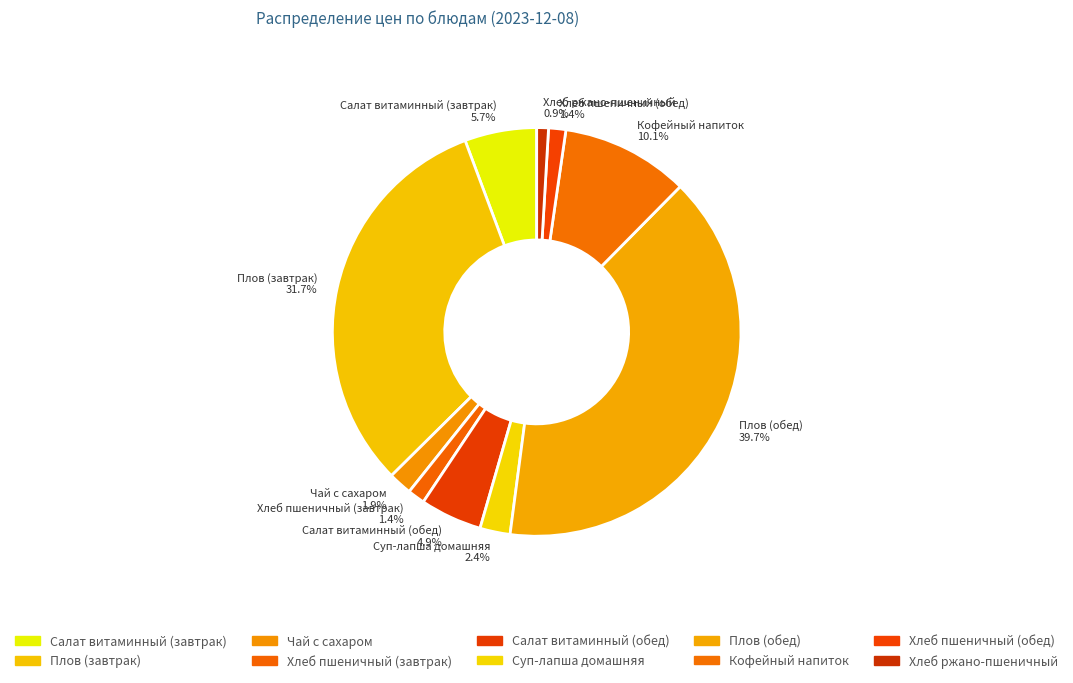

To the nearest percent, what is the difference between the largest and smallest slice percentages?

39%